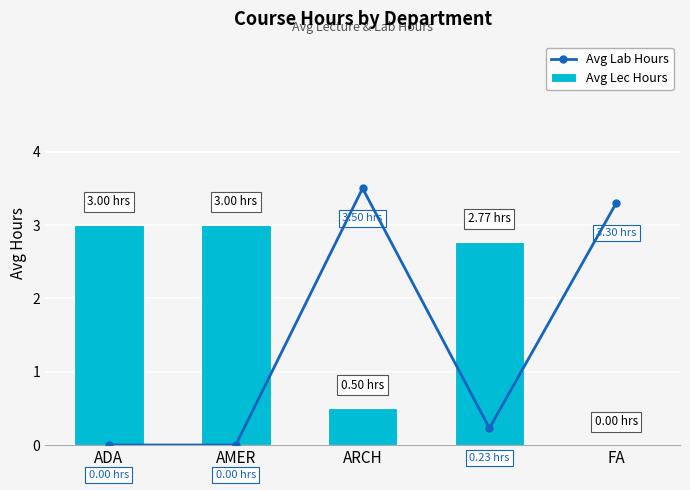

What are all the series names shown in the legend?

Avg Lab Hours, Avg Lec Hours